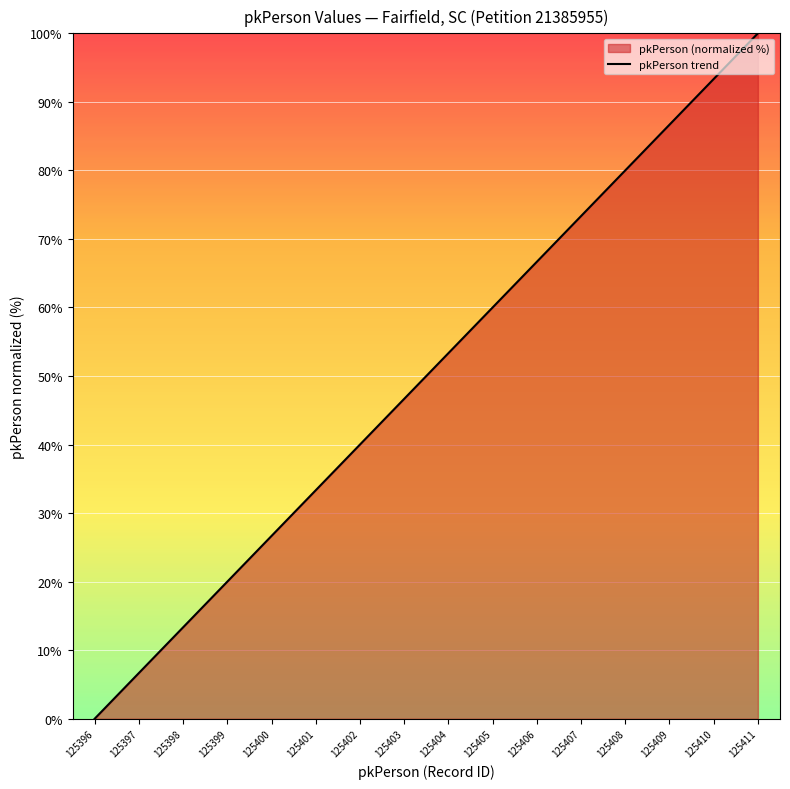

The chart shows a value of 20.0 at 125399. True or false?

True